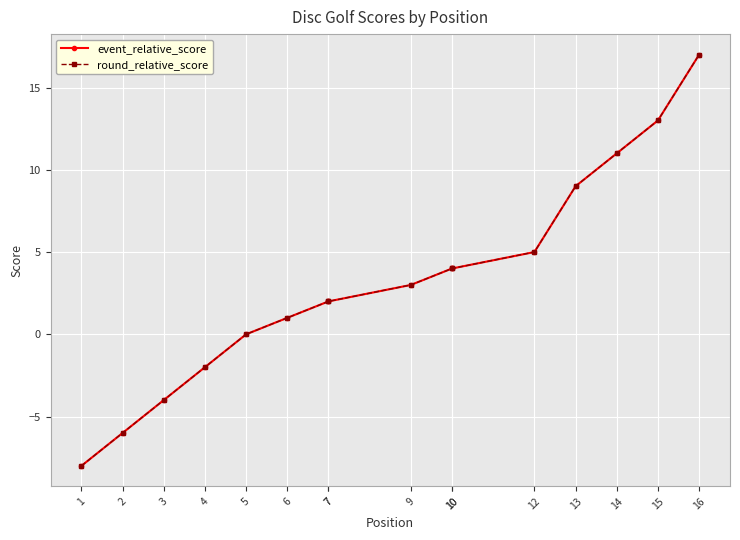

Between 12 and 14, which series saw the biggest shift?

event_relative_score